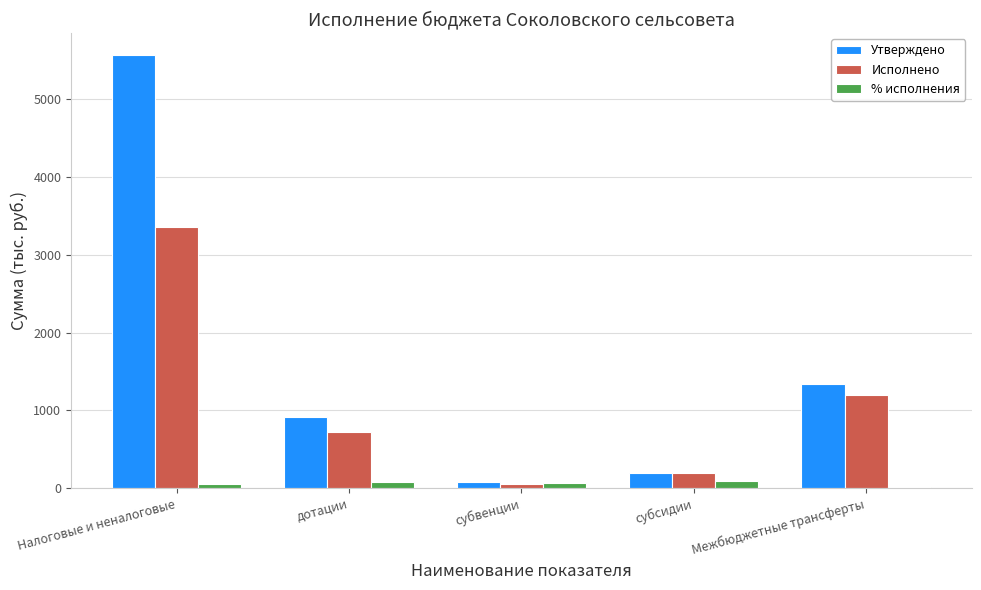

Where is Исполнено nearest to the value 1707?

Межбюджетные трансферты